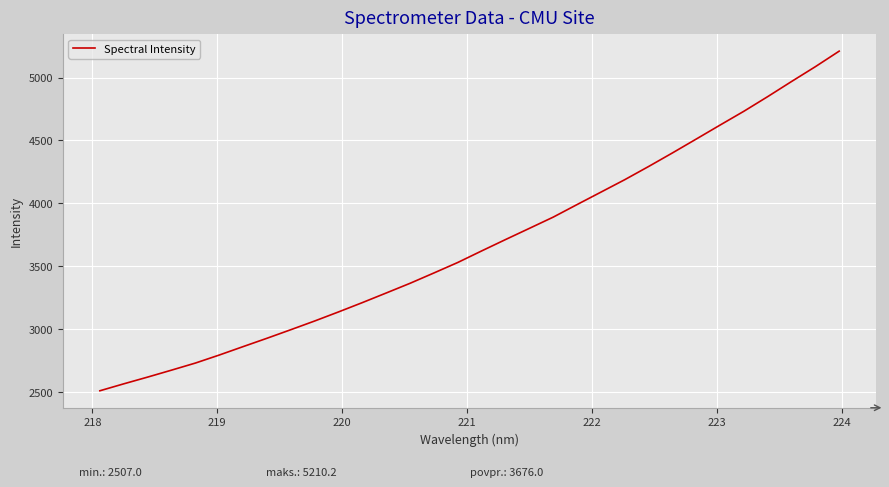

What is the sum of all values?

117633.0